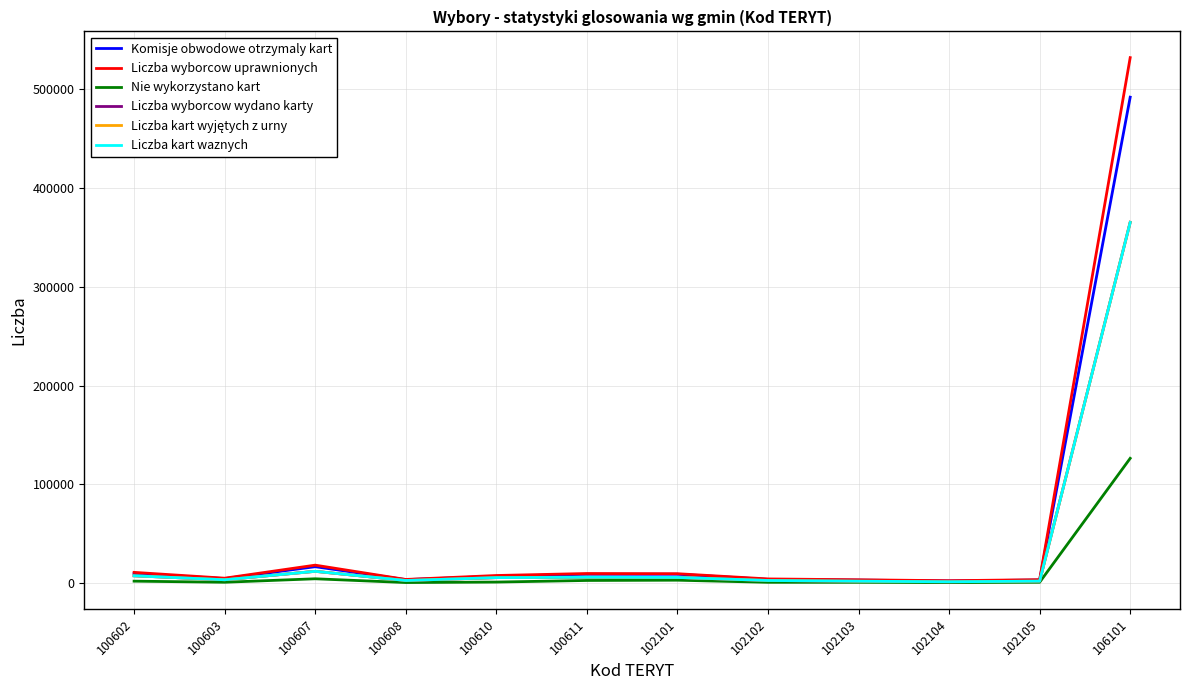

Where is Liczba wyborcow wydano karty nearest to the value 183348?

100607